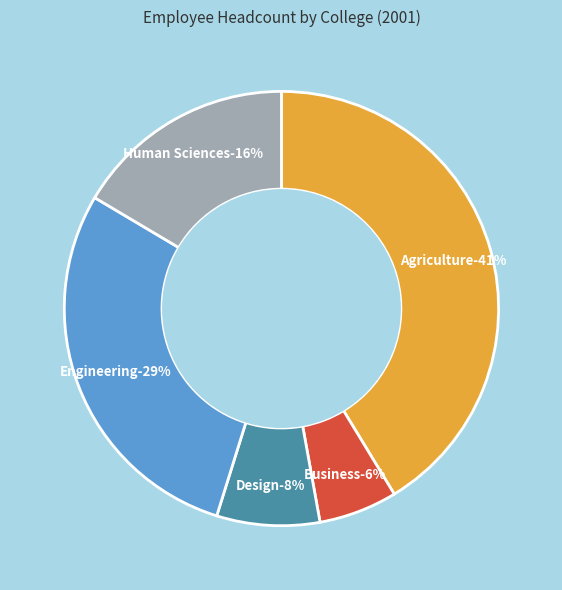

To the nearest percent, what is the difference between the largest and smallest slice percentages?

35%